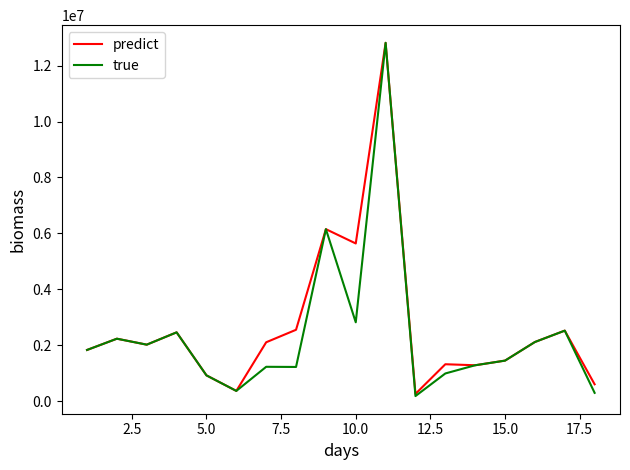

What is the highest value of the true series?

12816000.0